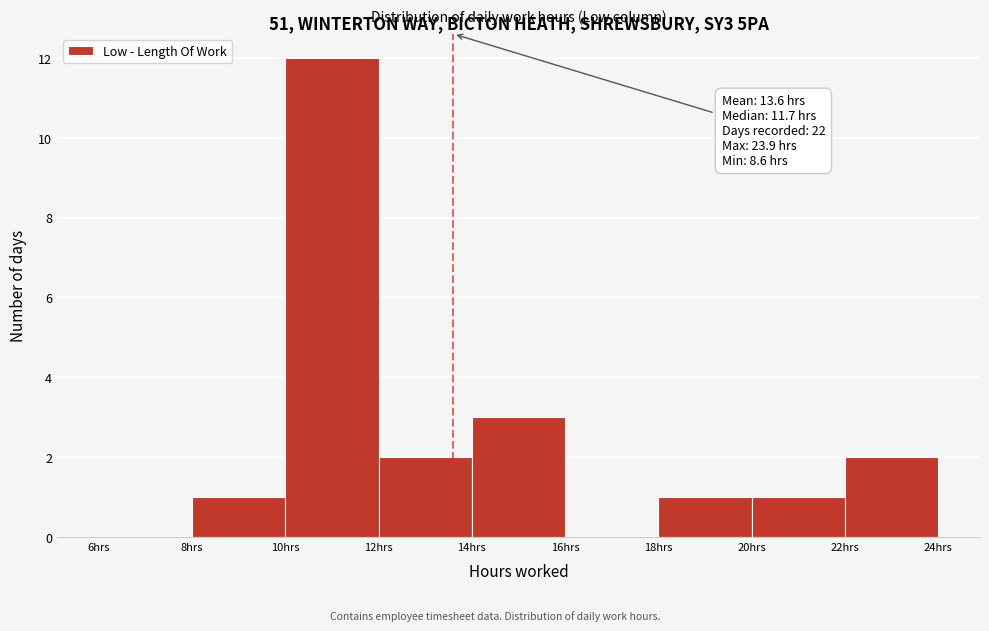

Over which range of the x-axis is the bar tallest?

10 to 12